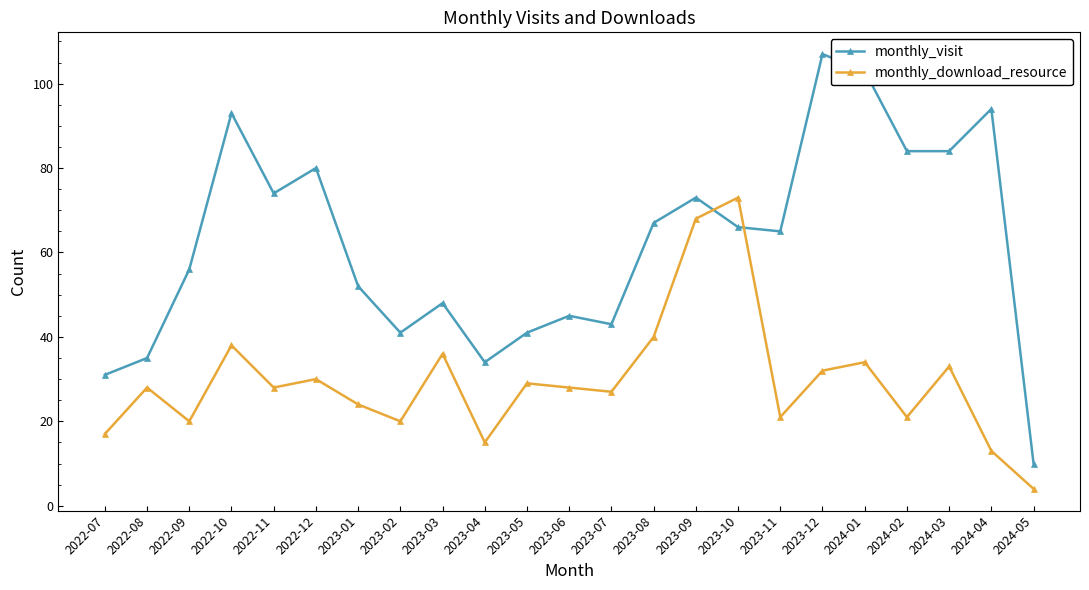

List the series in order of their overall mean, highest first.

monthly_visit, monthly_download_resource